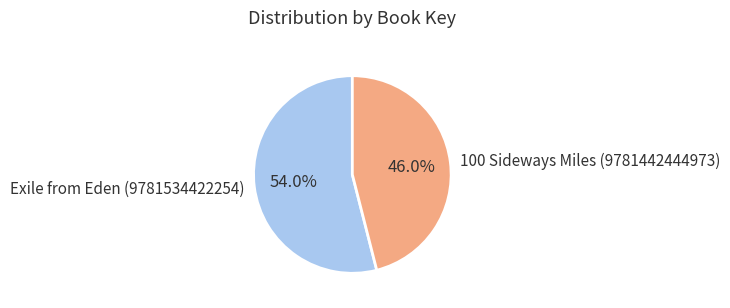

Count the number of slices in the pie.

2